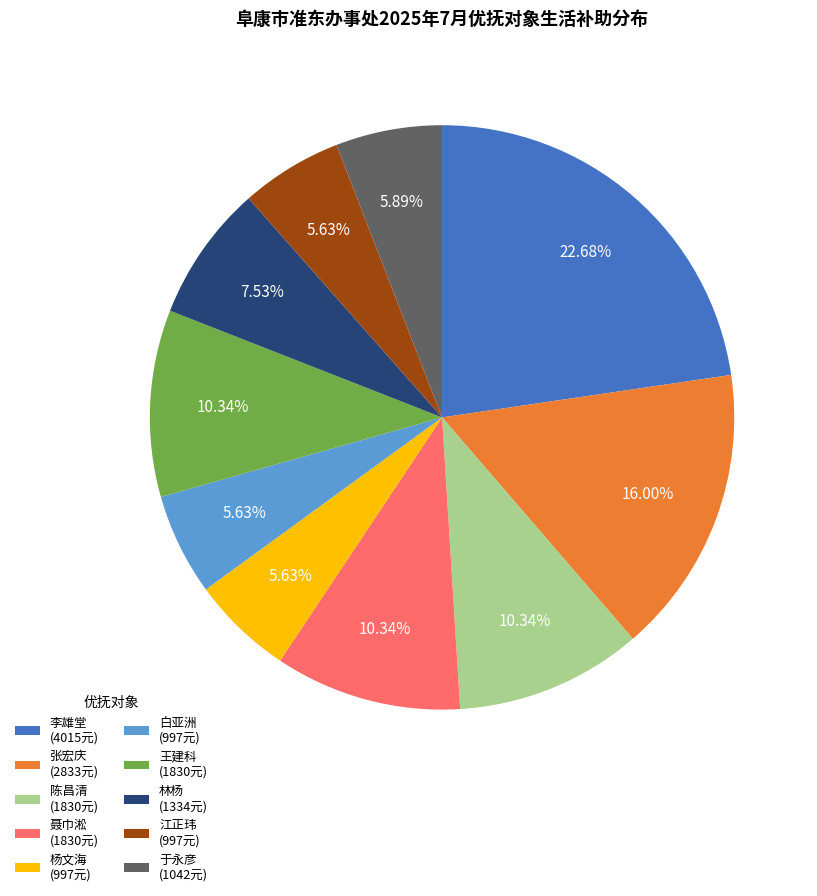

Does any single category account for the majority?

No